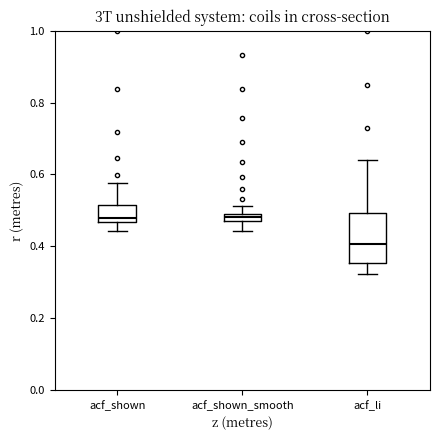

Which box's median line is the lowest?

acf_li